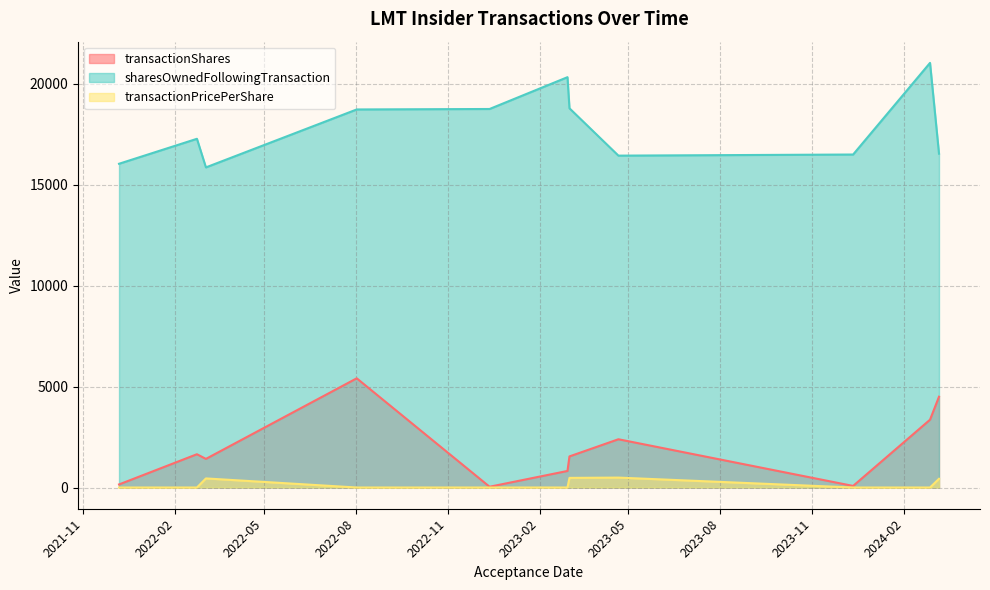

List the series in order of their peak value, lowest first.

transactionPricePerShare, transactionShares, sharesOwnedFollowingTransaction